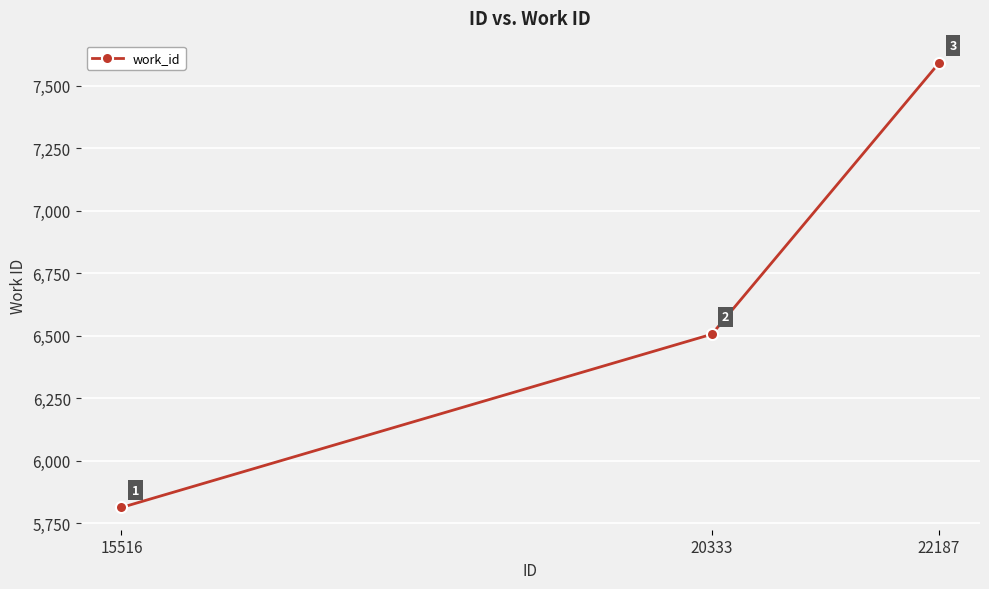

Reading right to left, list all the values displayed in this chart.

22187=7591	20333=6506	15516=5813